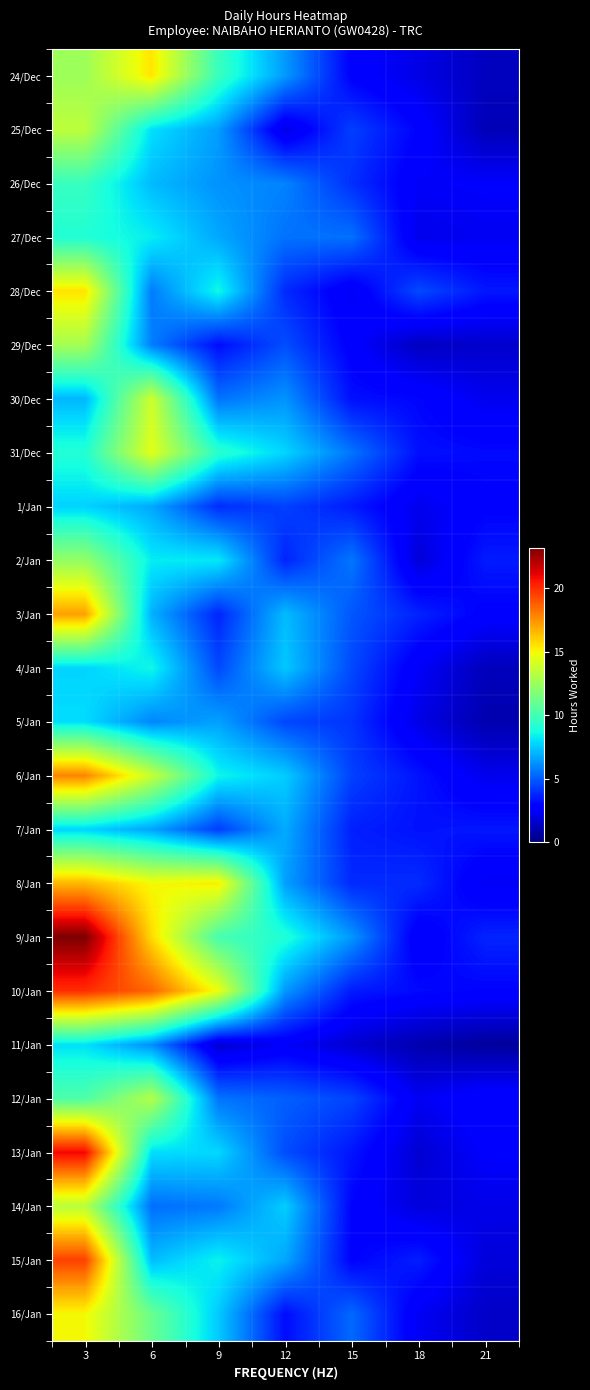

Reading left to right, what are all the values shown in this chart?

24/Dec: 3=12.6	6=15.5	9=9.7	12=6.4	15=2.8	18=2.1	21=1.3
25/Dec: 3=13.4	6=8.0	9=6.5	12=2.1	15=4.4	18=2.9	21=1.2
26/Dec: 3=9.7	6=7.2	9=6.3	12=5.9	15=4.0	18=2.5	21=2.6
27/Dec: 3=9.1	6=8.3	9=6.8	12=5.5	15=5.5	18=2.2	21=2.4
28/Dec: 3=15.5	6=5.8	9=8.6	12=3.9	15=2.4	18=4.6	21=3.4
29/Dec: 3=12.8	6=5.8	9=3.2	12=4.7	15=2.8	18=1.4	21=1.6
30/Dec: 3=7.1	6=13.9	9=5.5	12=6.3	15=3.3	18=3.0	21=2.3
31/Dec: 3=9.1	6=14.5	9=9.3	12=7.8	15=5.6	18=3.3	21=3.1
1/Jan: 3=7.7	6=6.8	9=3.9	12=4.4	15=3.5	18=2.3	21=2.9
2/Jan: 3=12.3	6=8.3	9=8.2	12=3.7	15=5.6	18=1.8	21=3.5
3/Jan: 3=17.1	6=7.0	9=3.7	12=7.2	15=4.9	18=3.7	21=2.8
4/Jan: 3=7.8	6=8.6	9=4.6	12=7.5	15=4.6	18=2.5	21=1.3
5/Jan: 3=7.9	6=6.0	9=6.6	12=4.5	15=4.1	18=2.1	21=1.0
6/Jan: 3=17.8	6=13.7	9=8.6	12=7.6	15=4.4	18=3.4	21=2.3
7/Jan: 3=7.8	6=6.7	9=4.3	12=6.8	15=3.6	18=3.3	21=3.4
8/Jan: 3=16.6	6=14.9	9=15.3	12=6.6	15=3.9	18=3.9	21=2.4
9/Jan: 3=23.2	6=15.7	9=10.1	12=9.1	15=6.4	18=2.5	21=3.7
10/Jan: 3=20.0	6=18.6	9=14.7	12=6.4	15=3.5	18=3.1	21=2.9
11/Jan: 3=8.0	6=6.1	9=1.7	12=2.5	15=1.7	18=1.0	21=0.6
12/Jan: 3=10.3	6=13.2	9=5.6	12=5.1	15=4.5	18=2.4	21=3.0
13/Jan: 3=21.0	6=8.0	9=7.8	12=4.7	15=3.4	18=1.7	21=2.6
14/Jan: 3=13.3	6=5.4	9=5.7	12=7.6	15=3.0	18=1.9	21=2.2
15/Jan: 3=19.5	6=7.2	9=8.5	12=6.7	15=2.9	18=3.6	21=1.9
16/Jan: 3=15.0	6=11.1	9=7.5	12=3.2	15=5.3	18=2.4	21=1.5